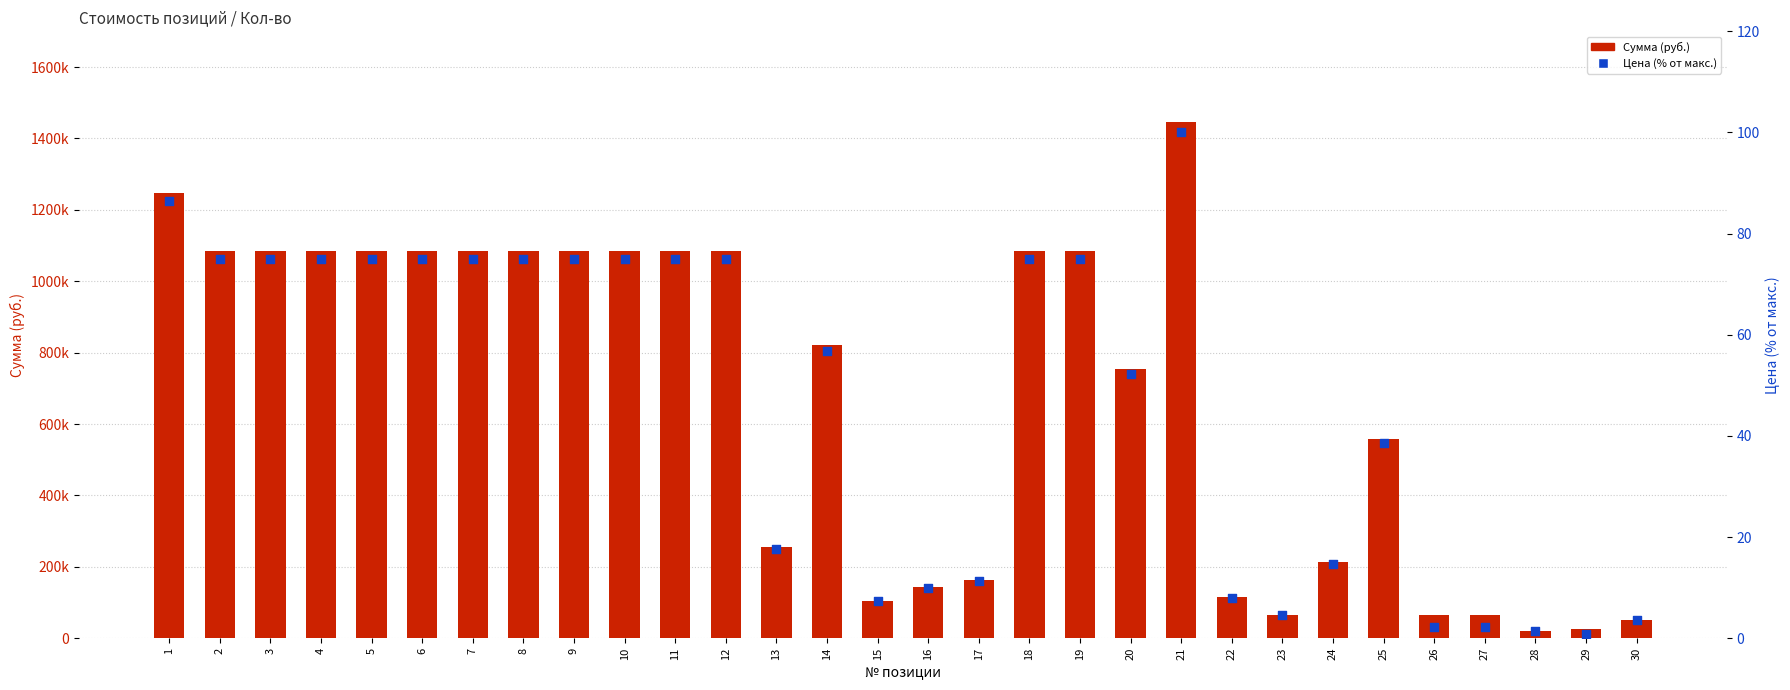

Which series reaches the maximum Y coordinate?

Сумма (руб.)